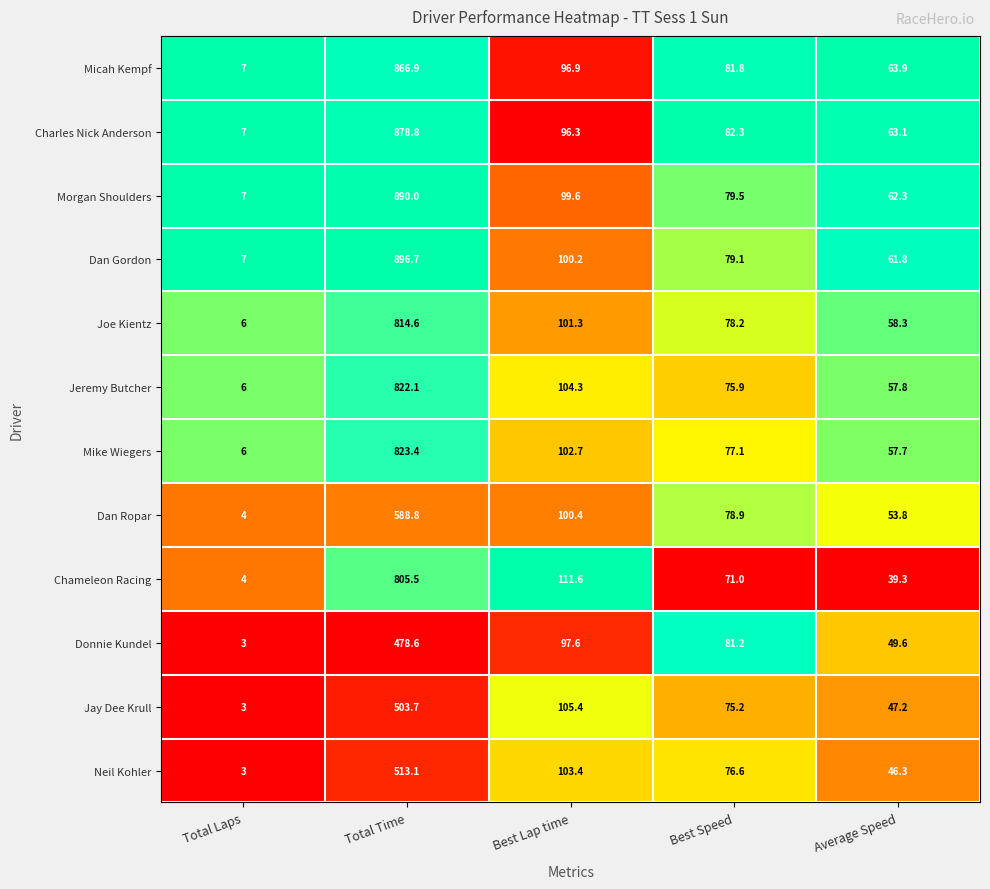

How many series are shown in this chart?

12